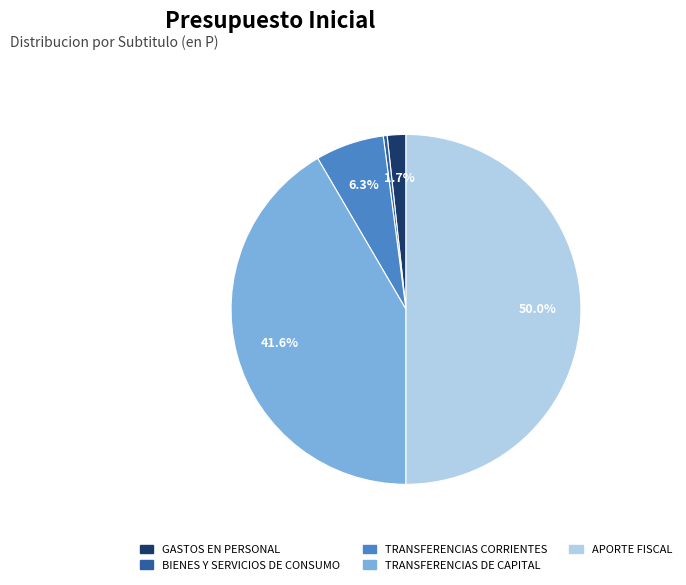

Which has a higher value, BIENES Y SERVICIOS DE CONSUMO or APORTE FISCAL?

APORTE FISCAL